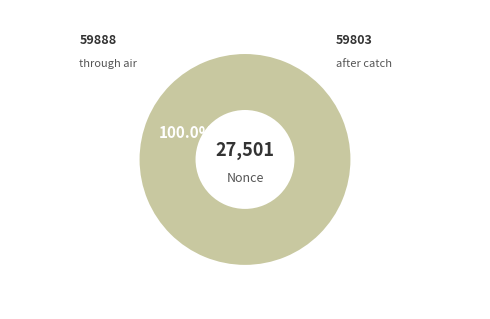

To the nearest percent, what is the average slice percentage?

50%